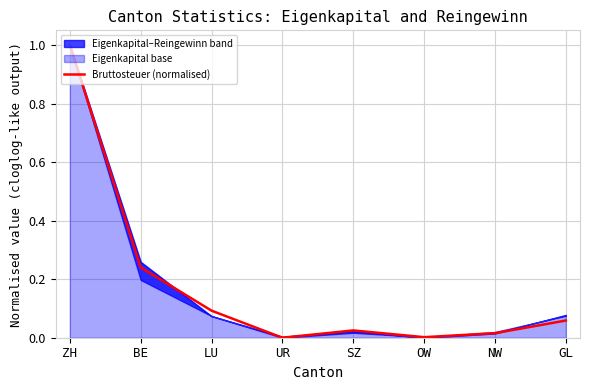

True or false: the data shows 0.1 at GL.

True